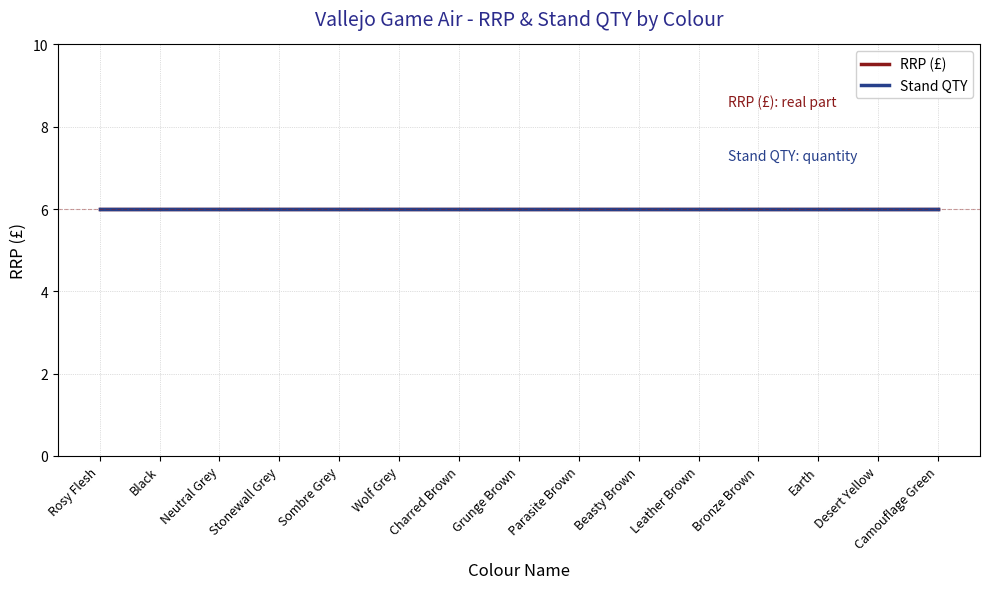

Read the RRP (£) value at Parasite Brown.

6.0